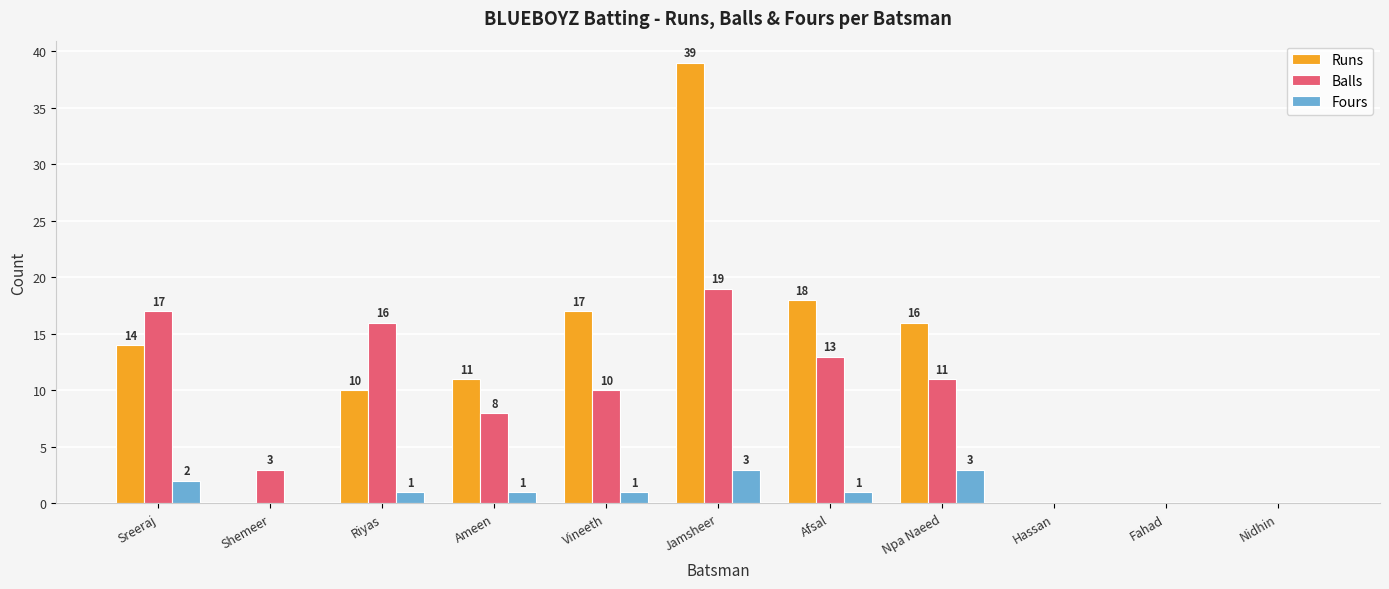

Reading right to left, extract all data points from this chart.

Runs: 0	0	0	16	18	39	17	11	10	0	14
Balls: 0	0	0	11	13	19	10	8	16	3	17
Fours: 0	0	0	3	1	3	1	1	1	0	2